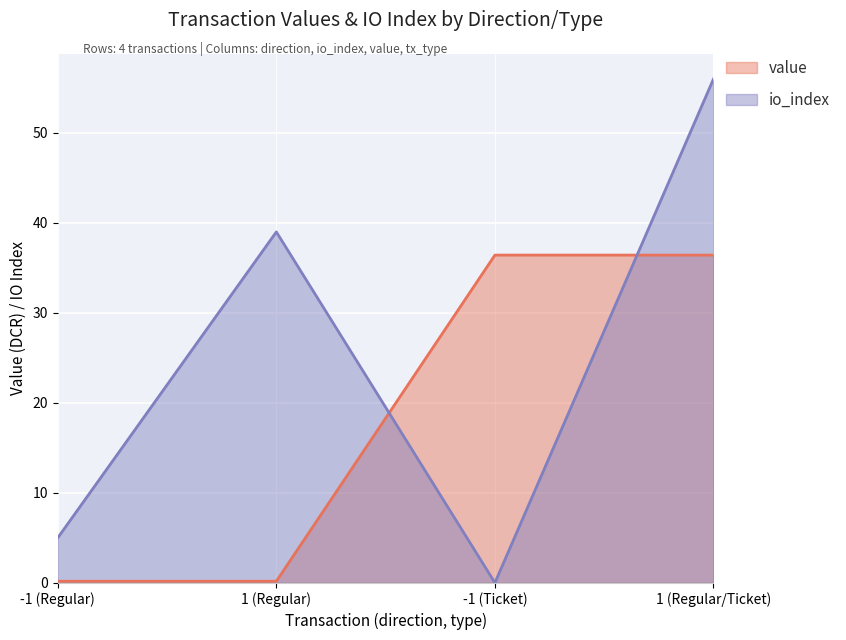

What is the average value of the value series?

18.3